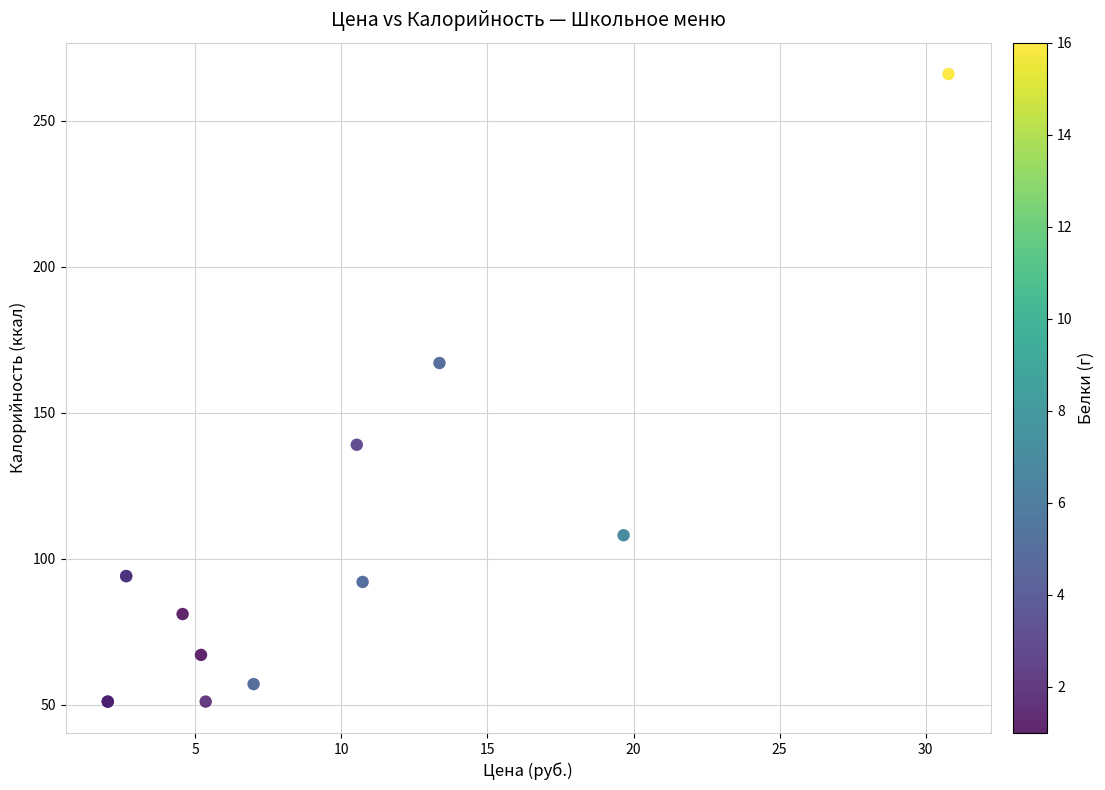

What Y value in the scatter plot is closest to 158?

167